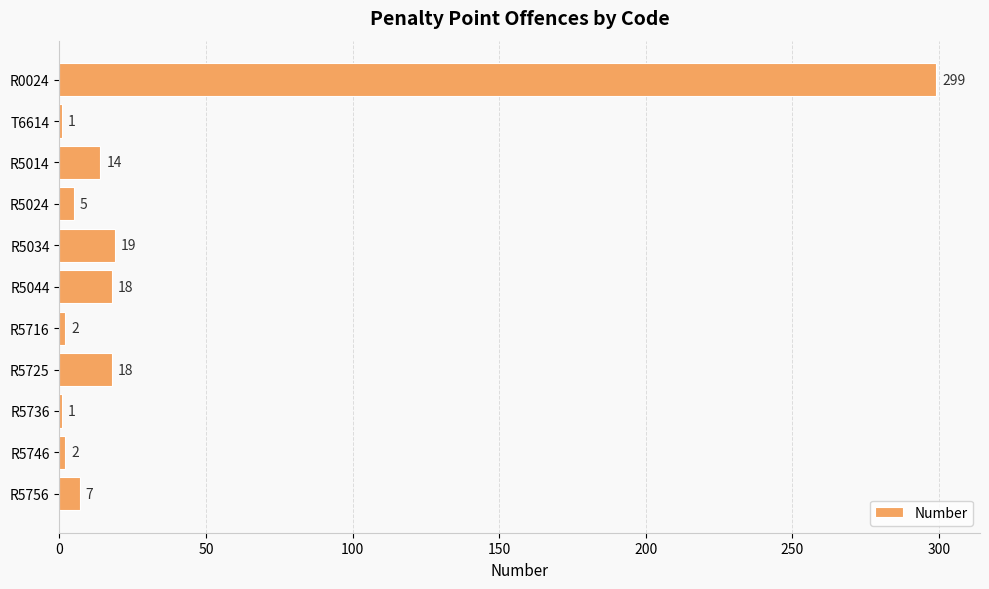

Which has a higher value, R5725 or R5014?

R5725